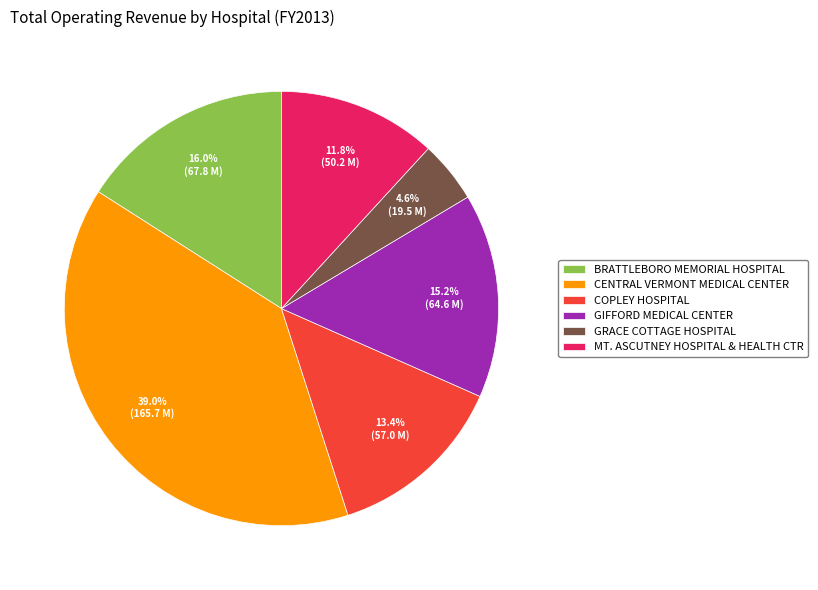

How many segments does this pie chart have?

6